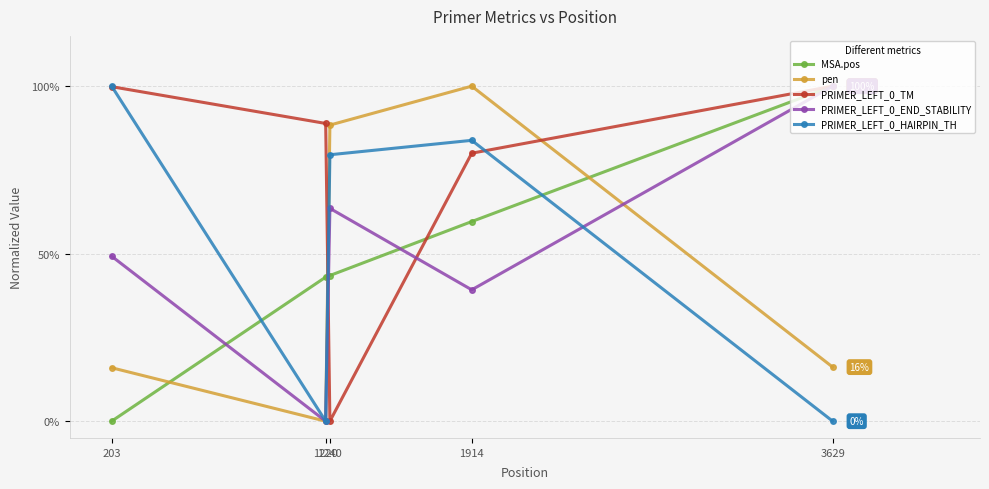

How many data points does each series have?

5